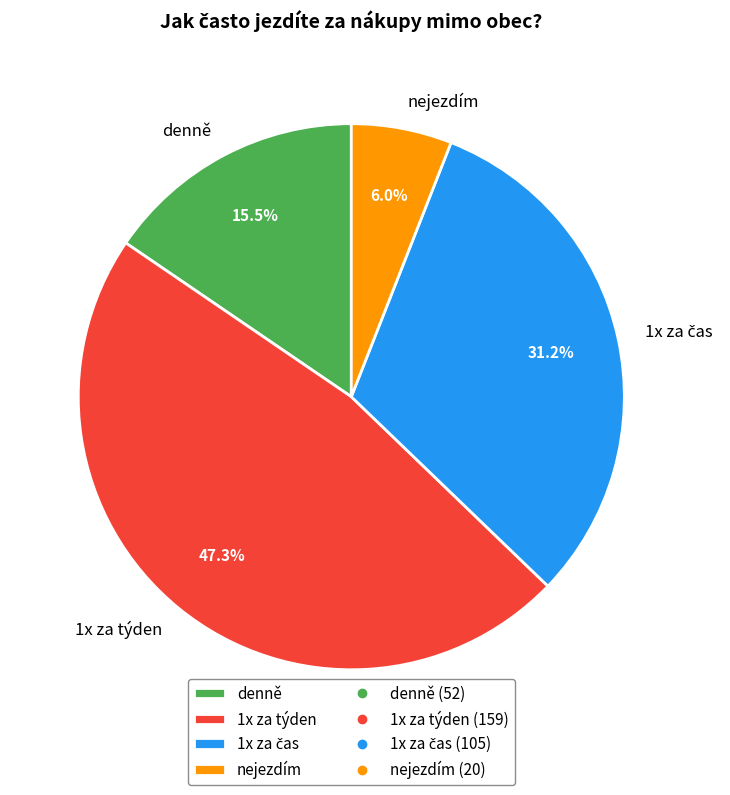

Is 1x za týden the majority of the pie?

No